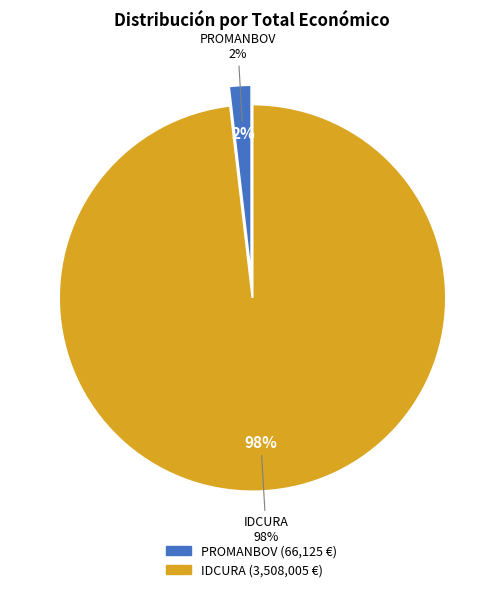

Rank the categories by value from lowest to highest.

PROMANBOV, IDCURA